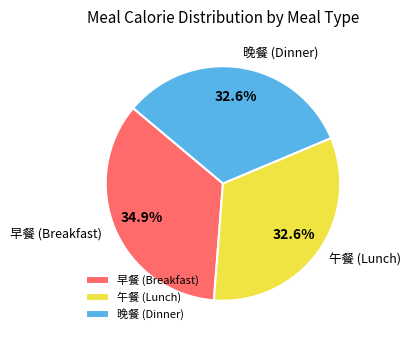

How much of the chart is everything except 早餐?

65.1%